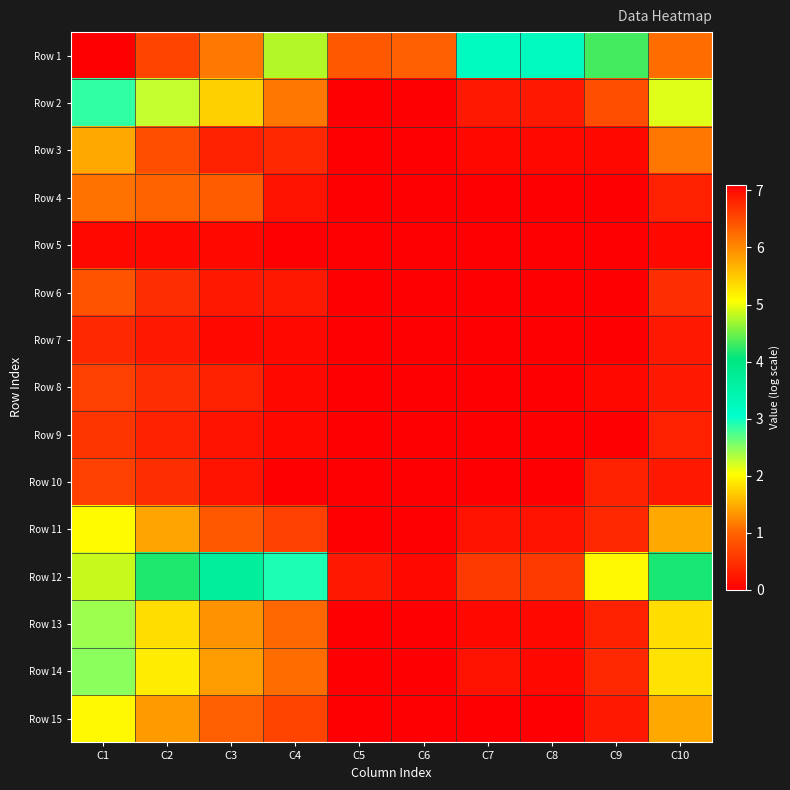

At how many categories does at least one series exceed 0?

10